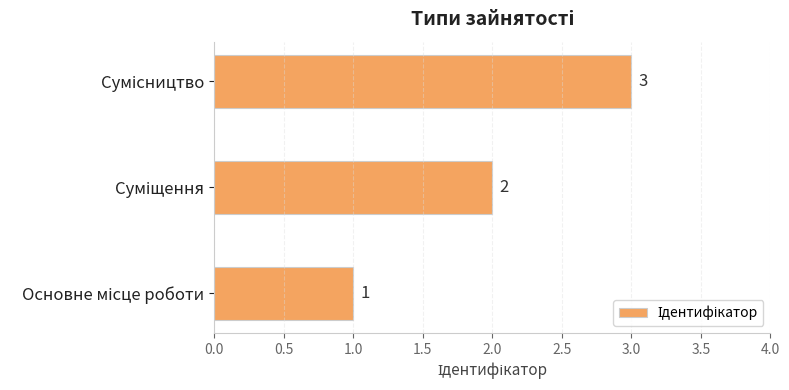

Count the values in the range 1 to 3.

3